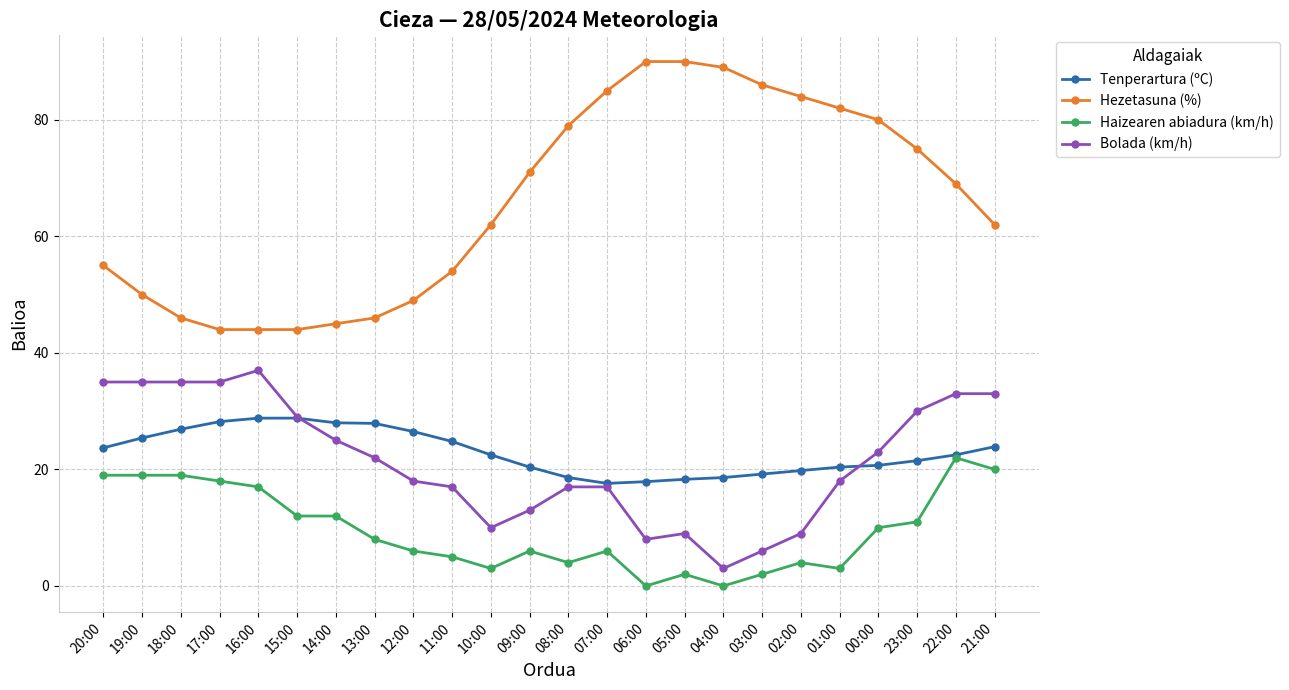

Count the number of categories in the chart.

24